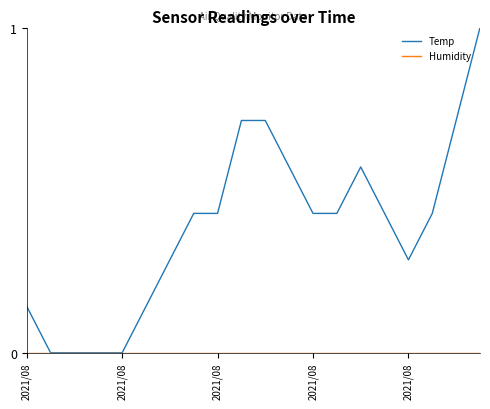

Which series has the largest range (max minus min)?

Temp